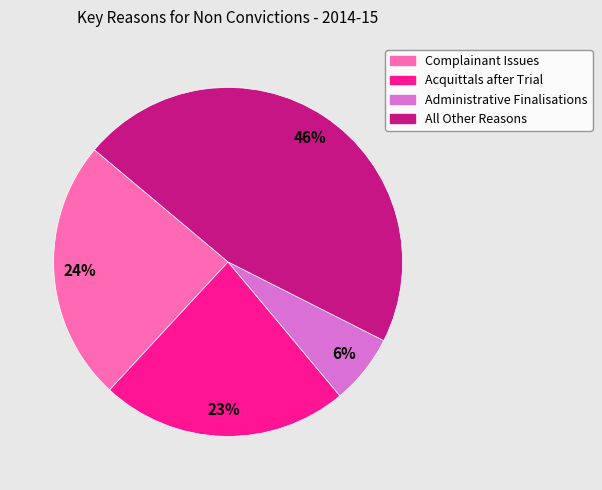

What percentage is the All Other Reasons slice, to the nearest percent?

46%